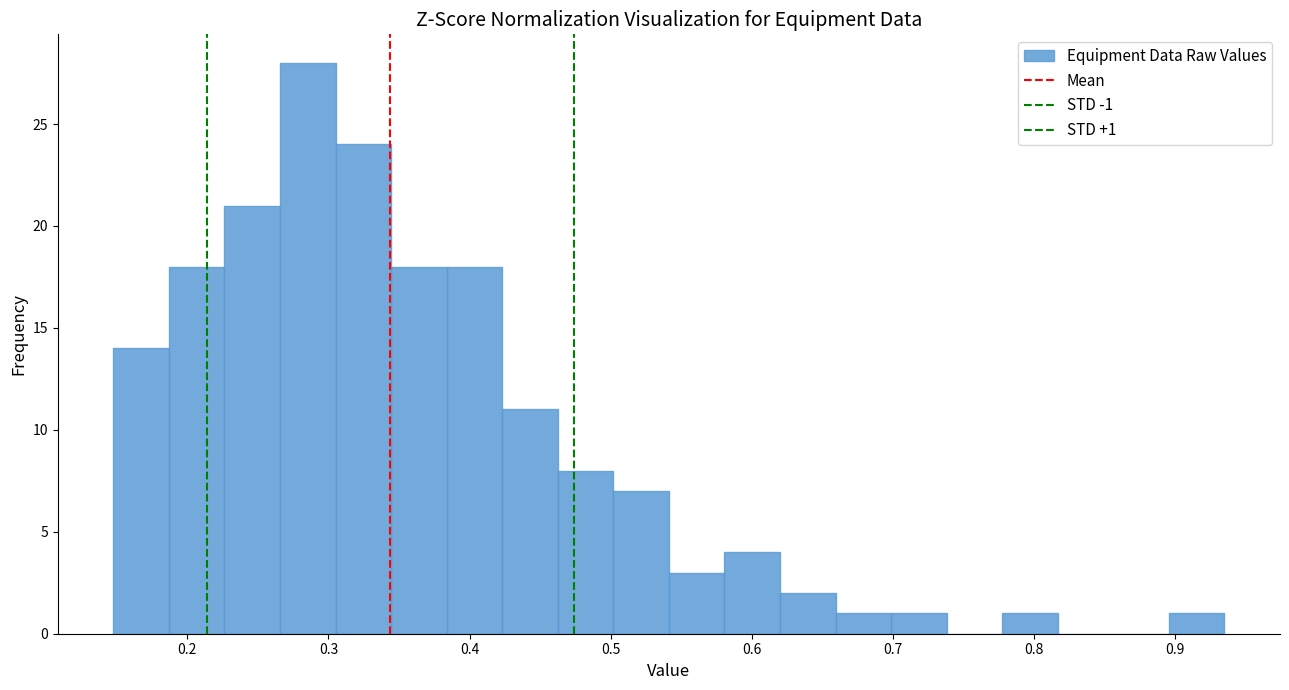

Around what value on the x-axis is the tallest bar? Give the approximate position of its centre, as read against the axis.

0.29